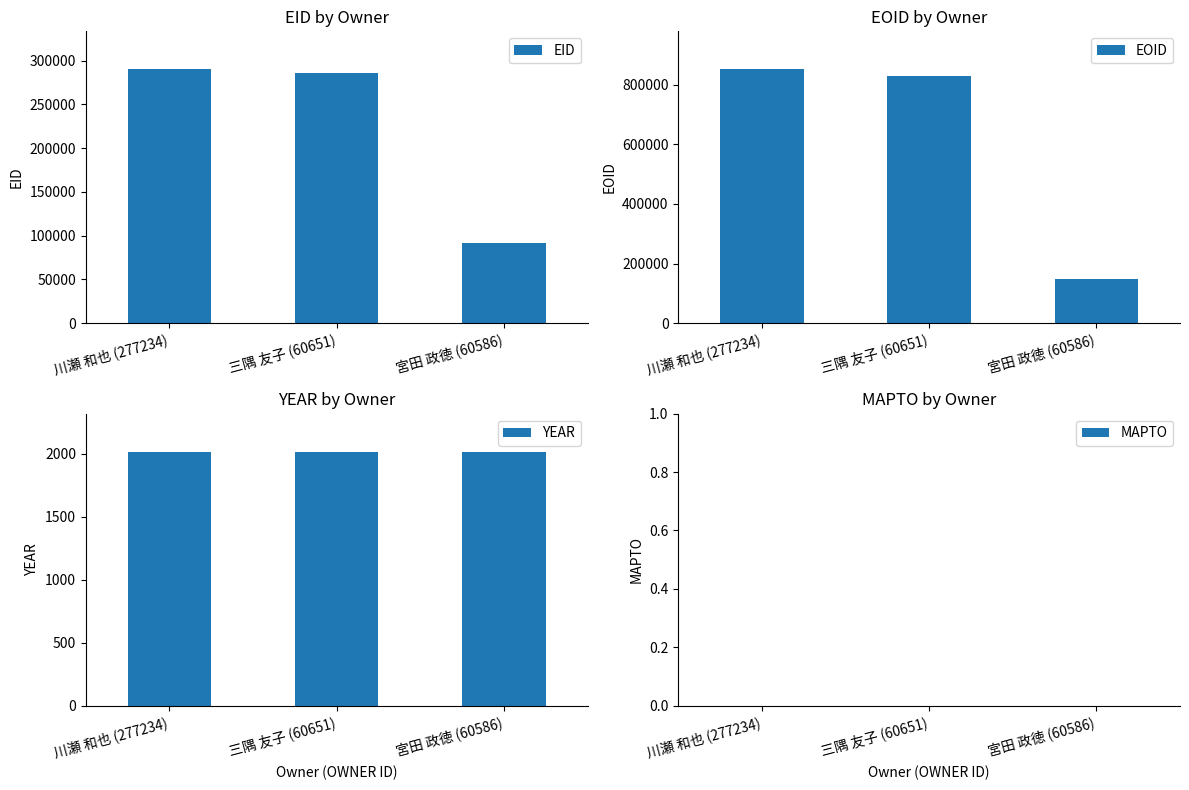

How many bars are there in total?

12